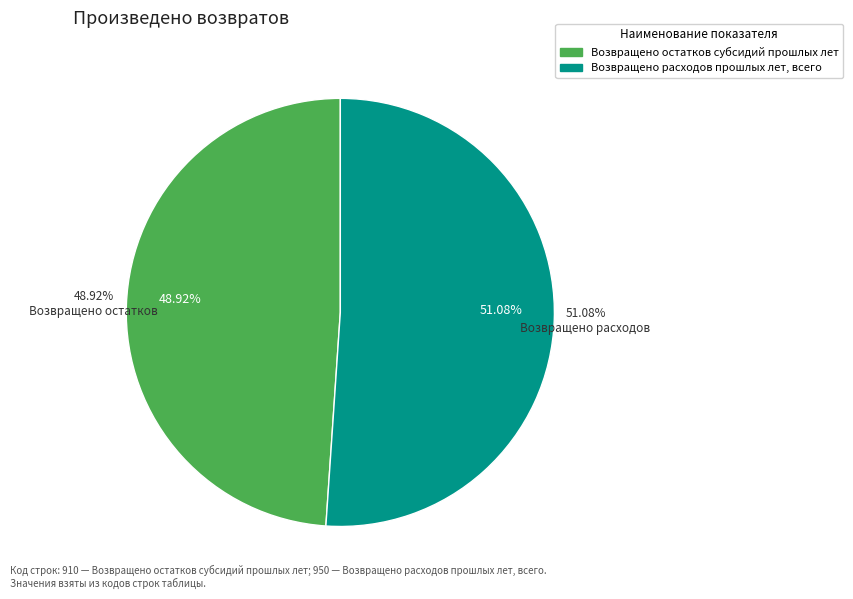

What portion of the pie excludes Возвращено расходов прошлых лет, всего?

48.9%